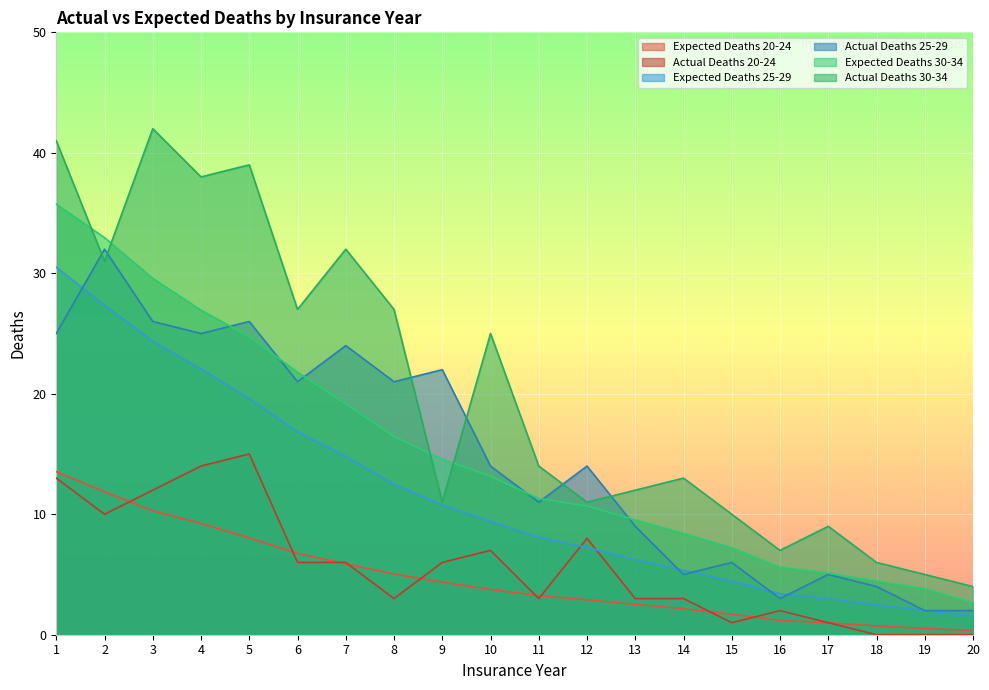

Between 11 and 17, which is larger?

11